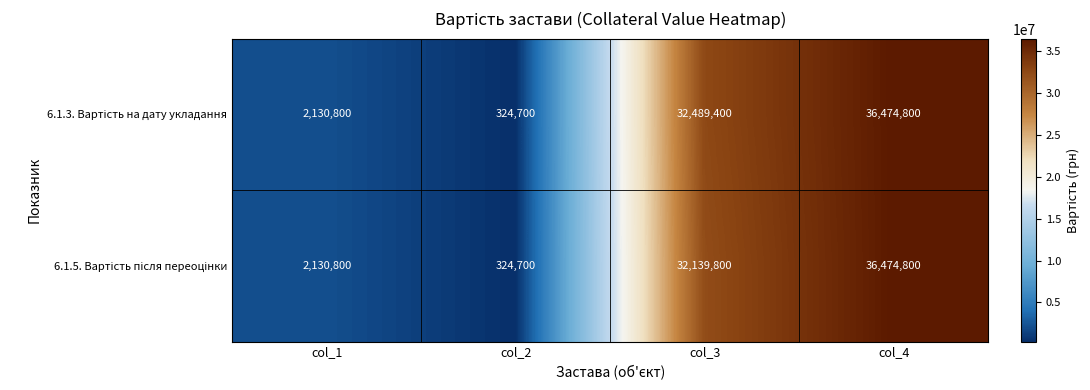

Which label corresponds to the largest value in the chart?

col_4